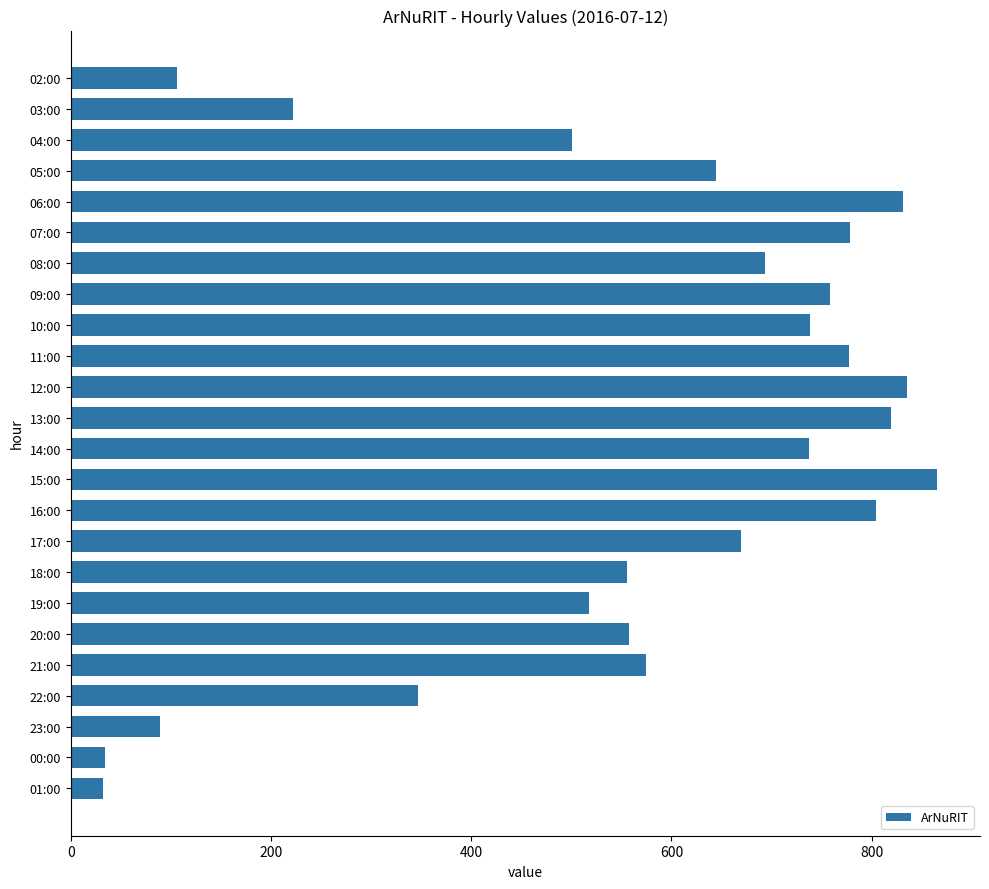

What is the change in value from 06:00 to 18:00?

-275